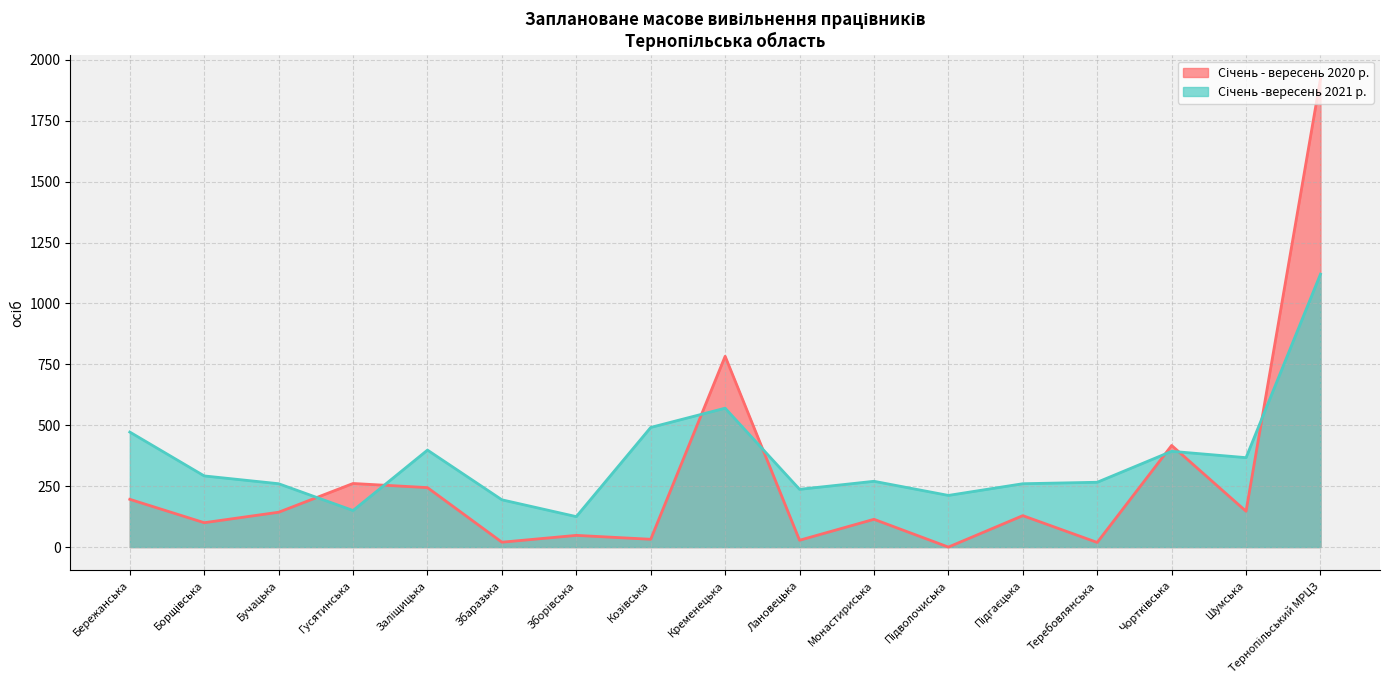

What is the total value across all series at Підгаєцька?

389